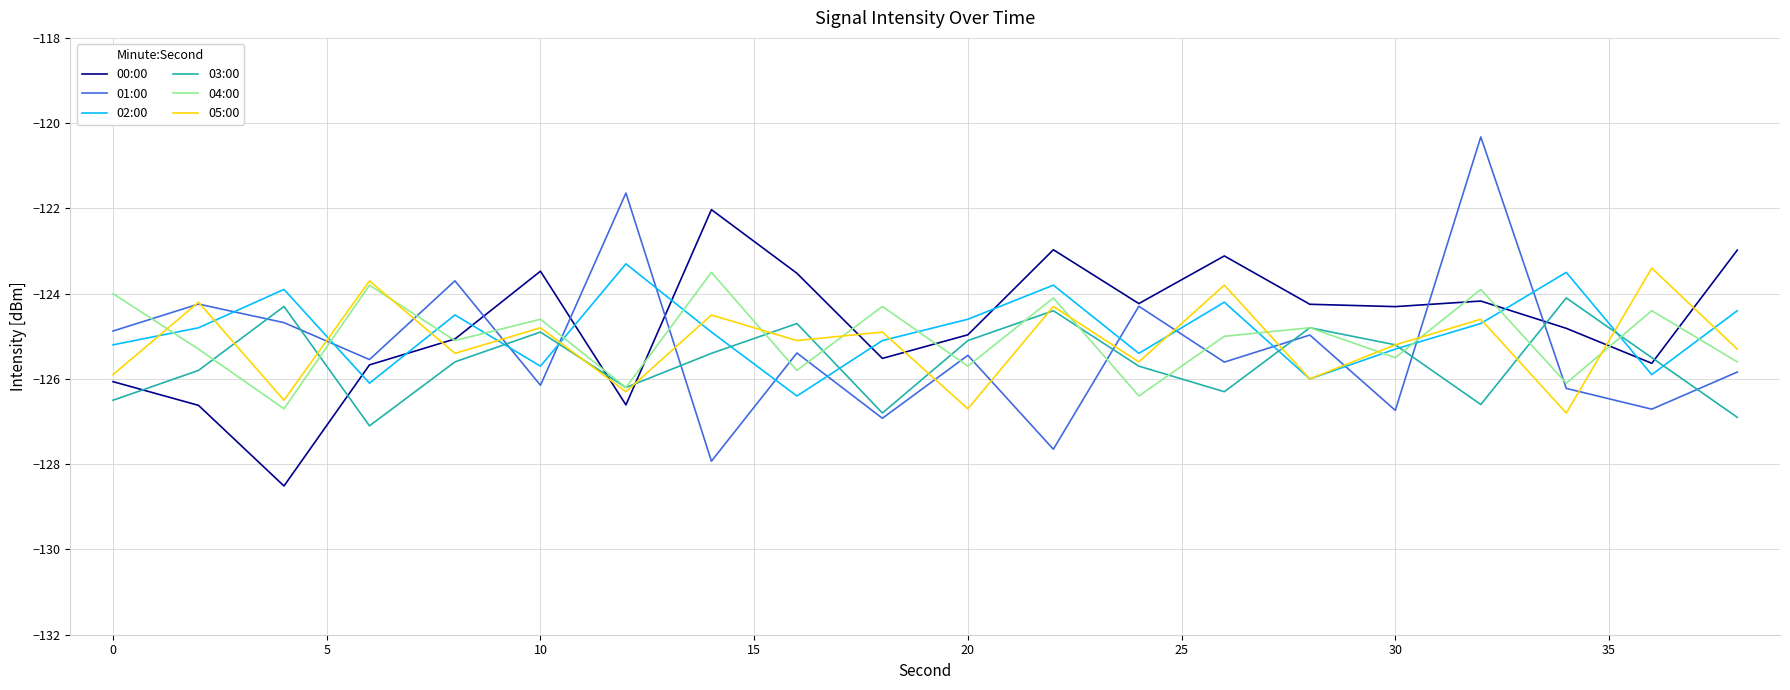

What is the lowest value of the 03:00 series?

-127.1